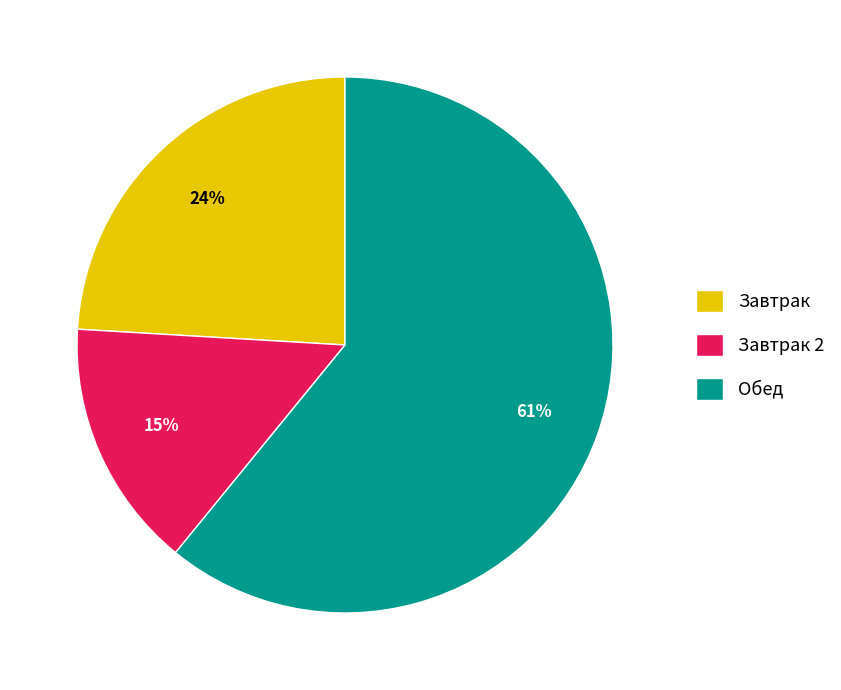

Between Завтрак 2 and Завтрак, which is larger?

Завтрак